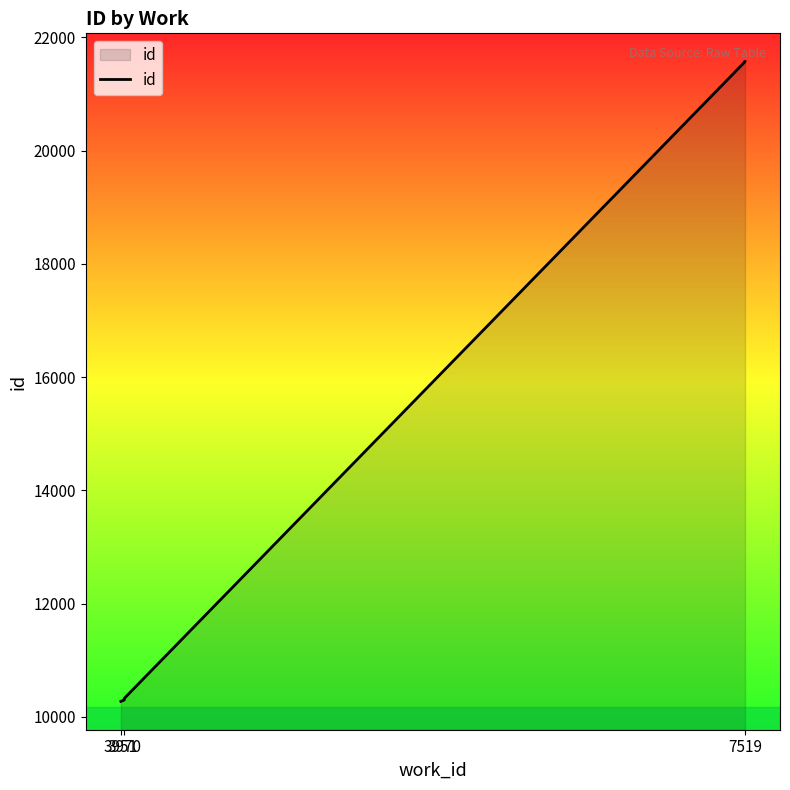

What is the sum of all values?

84351